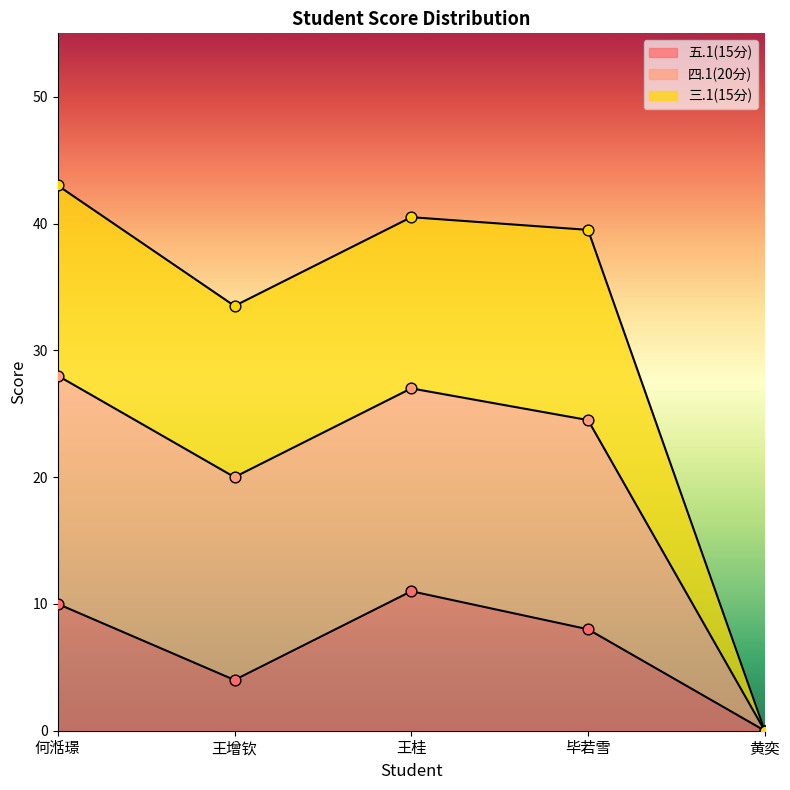

Which series has the largest total across all categories?

四.1(20分)